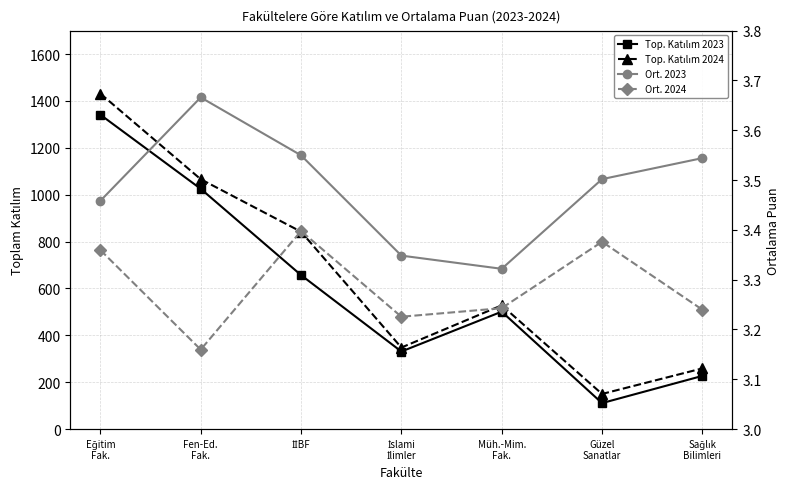

Does the chart have visible grid lines?

Yes